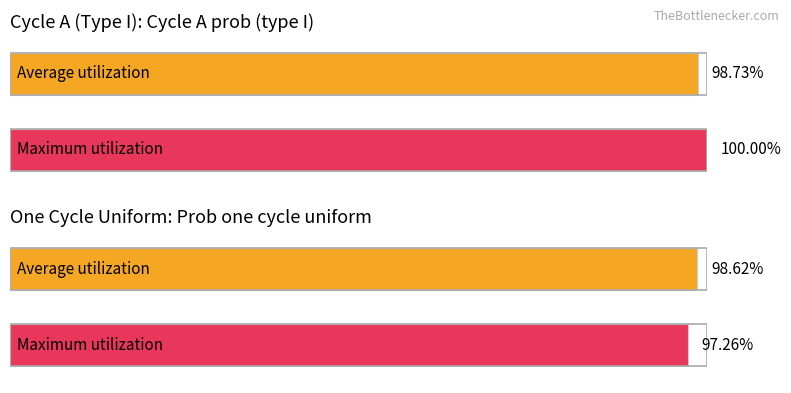

How many data points does each series have?

2